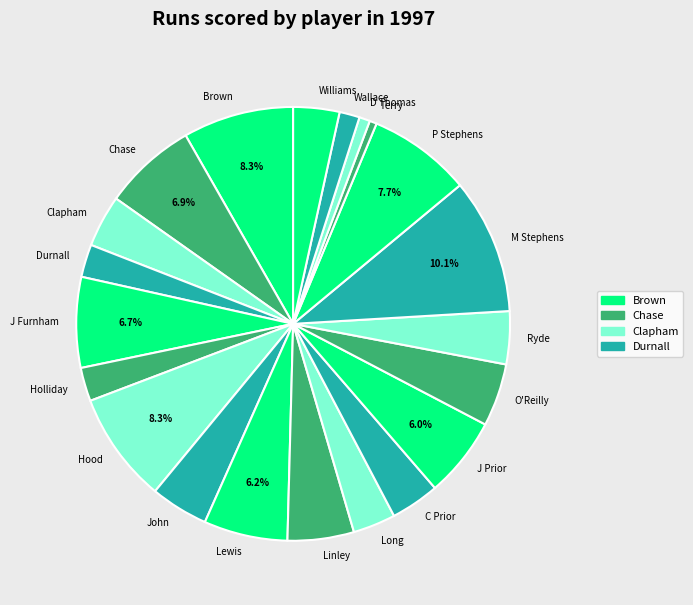

How many segments does this pie chart have?

21